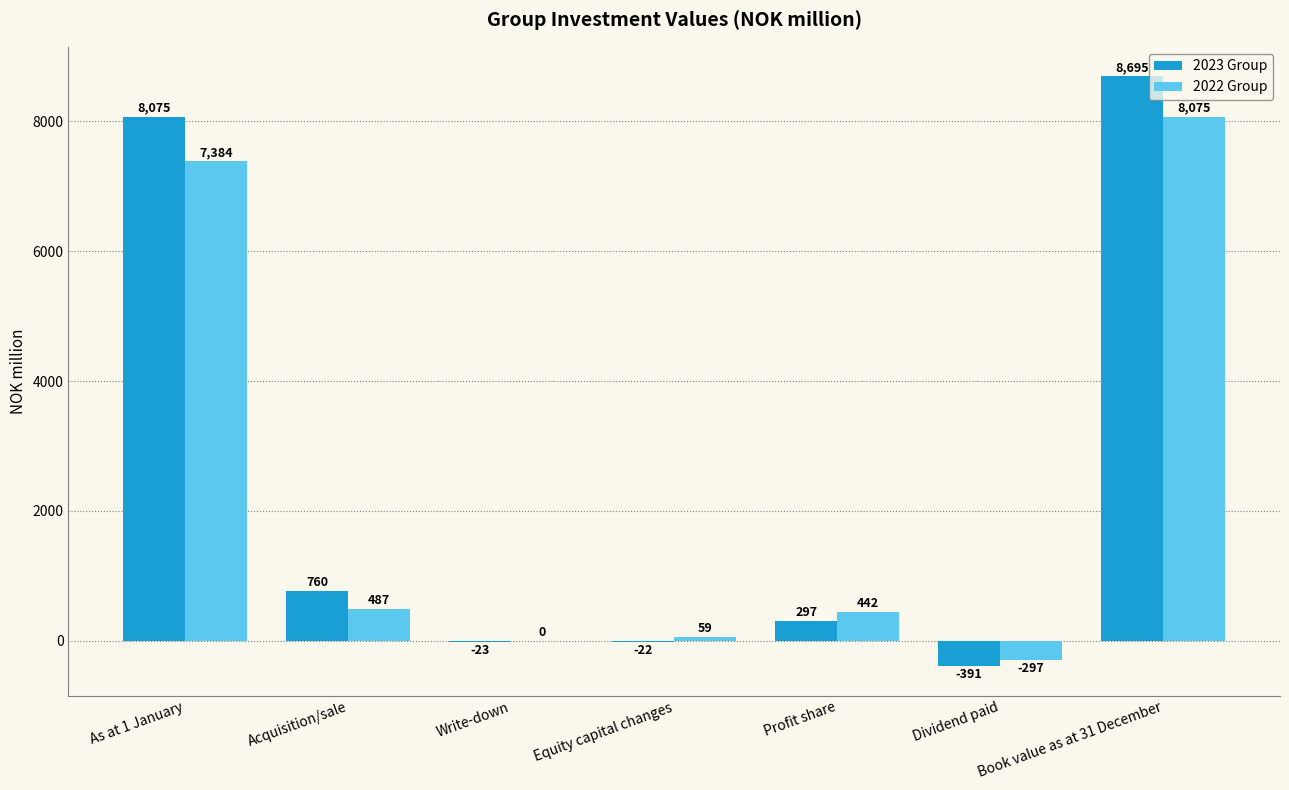

What is the maximum value shown in the chart?

8695